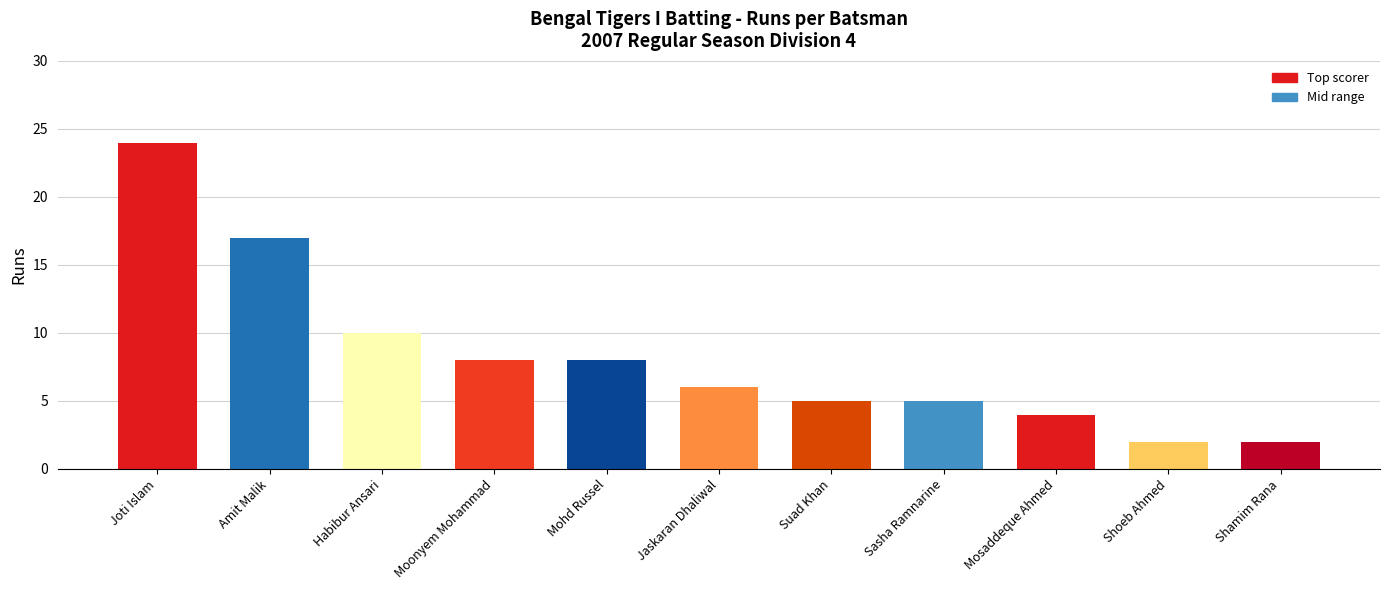

What position from the left is Jaskaran Dhaliwal?

6